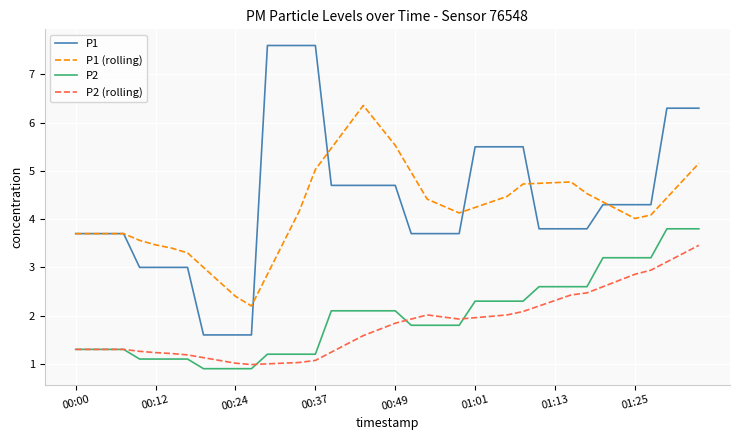

True or false: P2 (rolling) and P1 intersect in this chart.

False